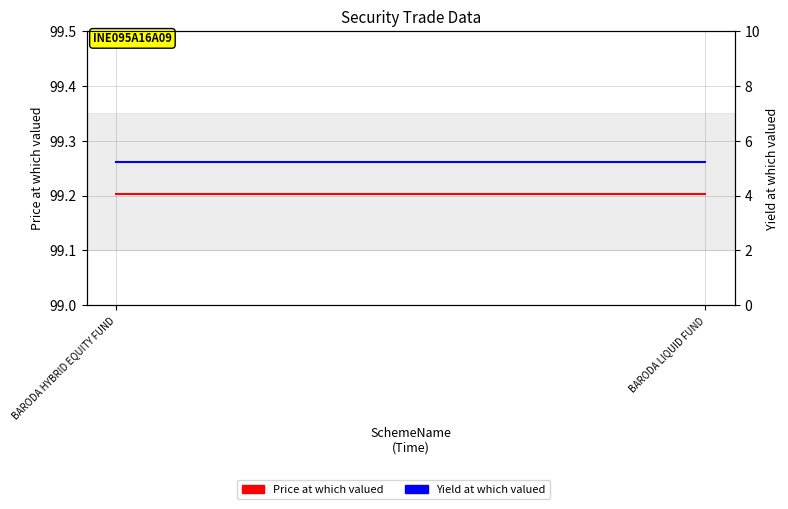

What is the value of the Price at which valued point at the 1st from the left?

99.2